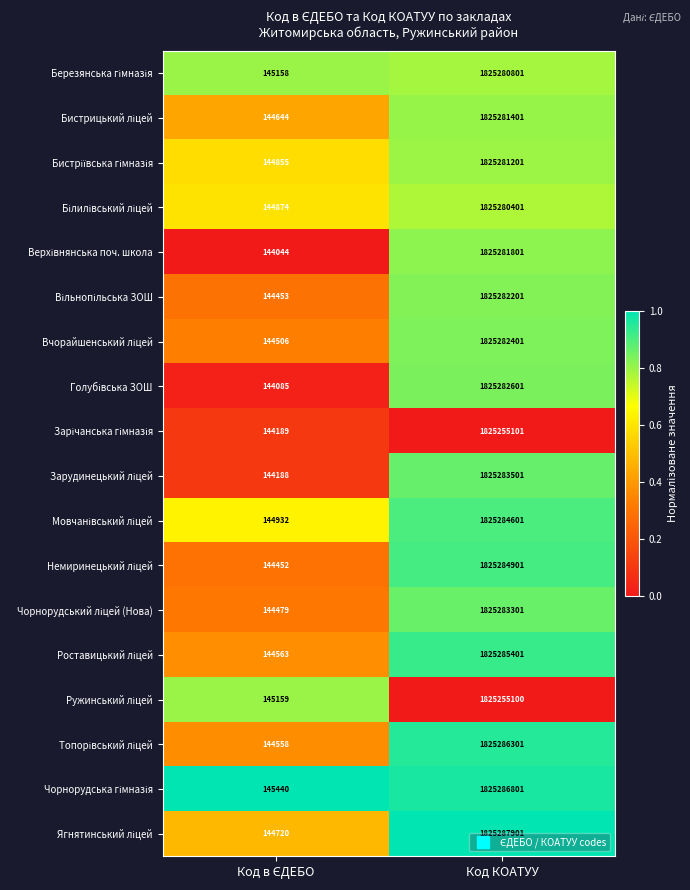

What is the difference between the highest and lowest values at Код КОАТУУ?

32801